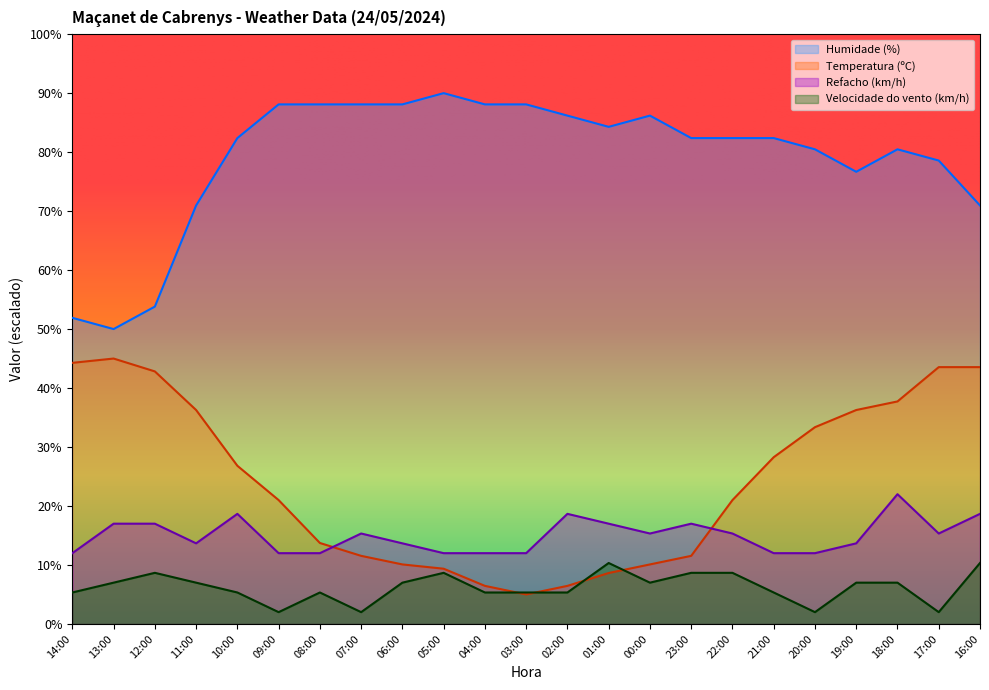

Which series has the largest total across all categories?

Humidade (%)